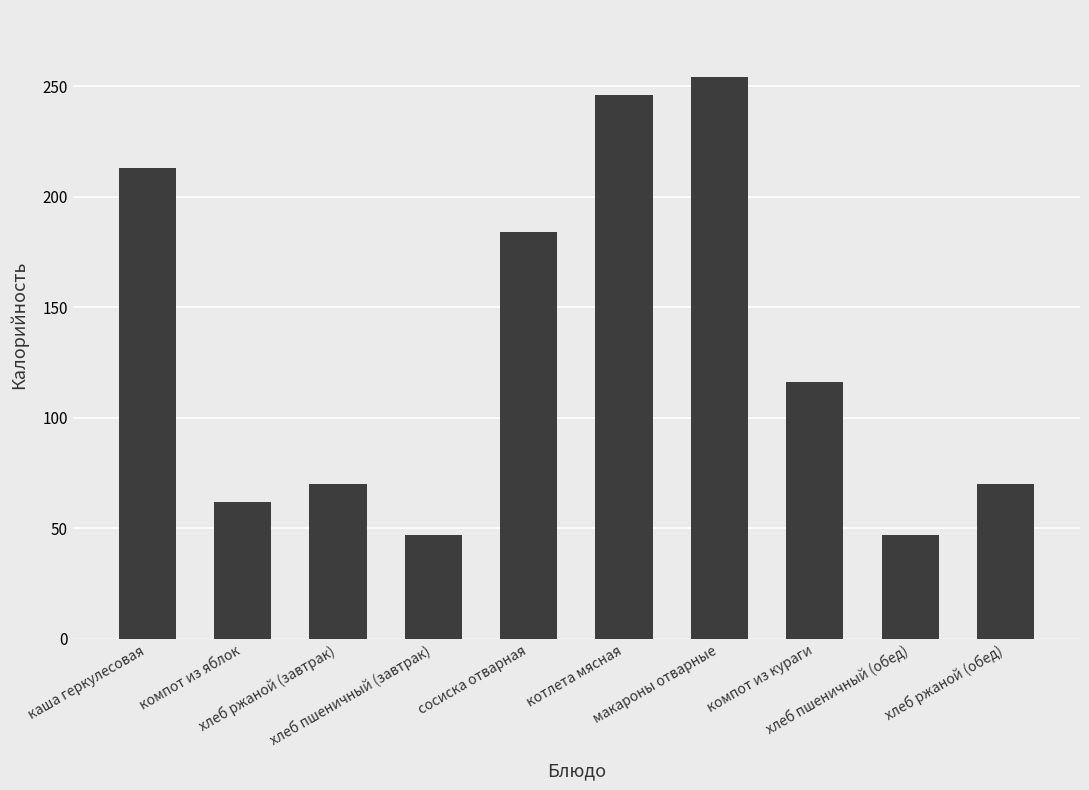

What is the value of the 7th bar from the left?

254